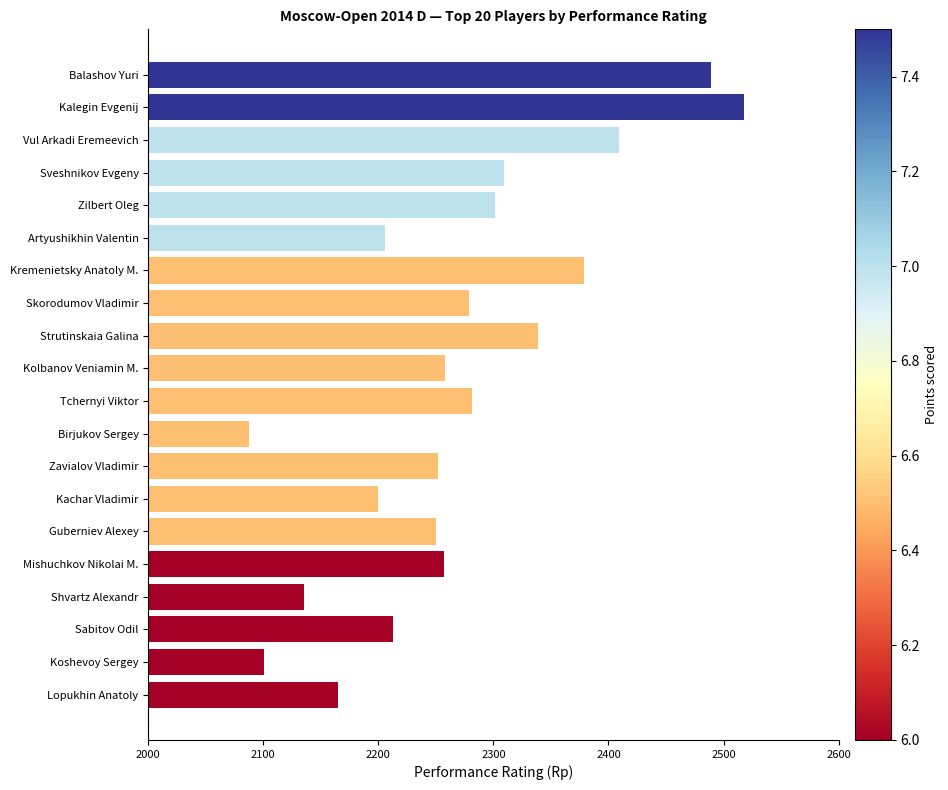

Between Vul Arkadi Eremeevich and Shvartz Alexandr, which is larger?

Vul Arkadi Eremeevich